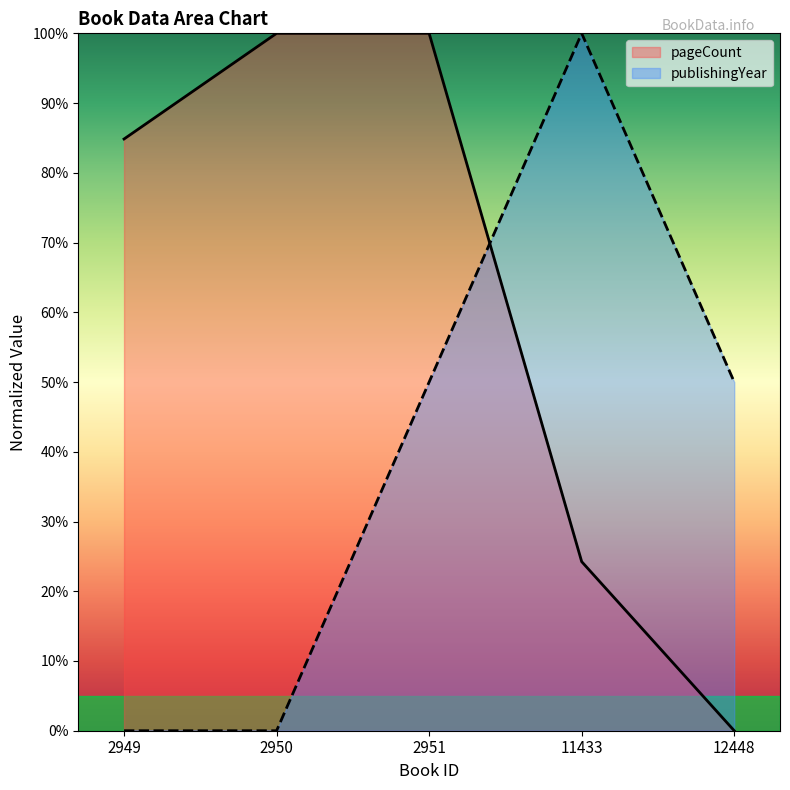

Which category has the lowest value across all series?

12448